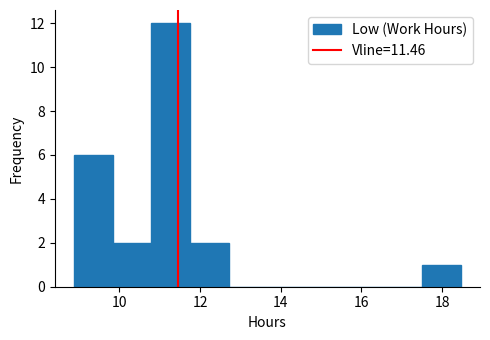

Reading left to right, transcribe this chart: for each bar, give the range it covers on the x-axis and its height. Neither the bar edges nor the heights are printed on the chart, so give them approximately, as read against the axes.

8.8 to 9.8: 6
9.8 to 10.8: 2
10.8 to 11.8: 12
11.8 to 12.8: 2
12.8 to 13.6: 0
13.6 to 14.6: 0
14.6 to 15.6: 0
15.6 to 16.6: 0
16.6 to 17.6: 0
17.6 to 18.4: 1